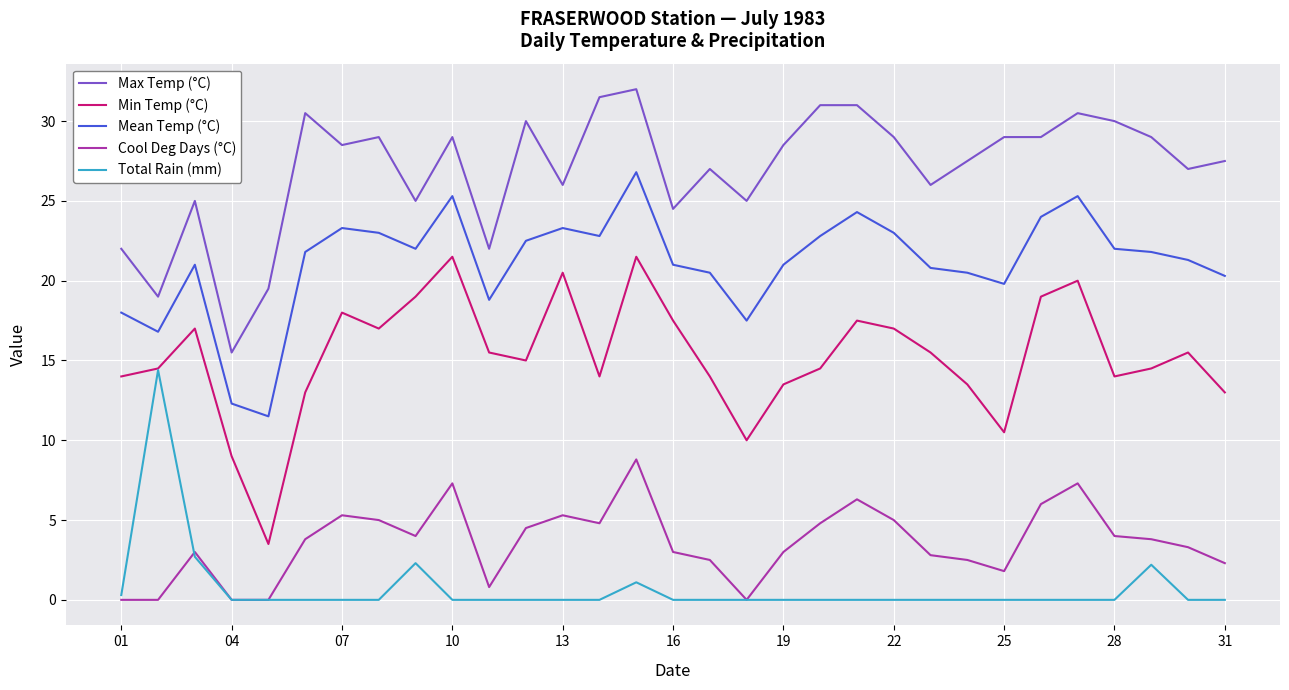

Which series has the largest total across all categories?

Max Temp (°C)